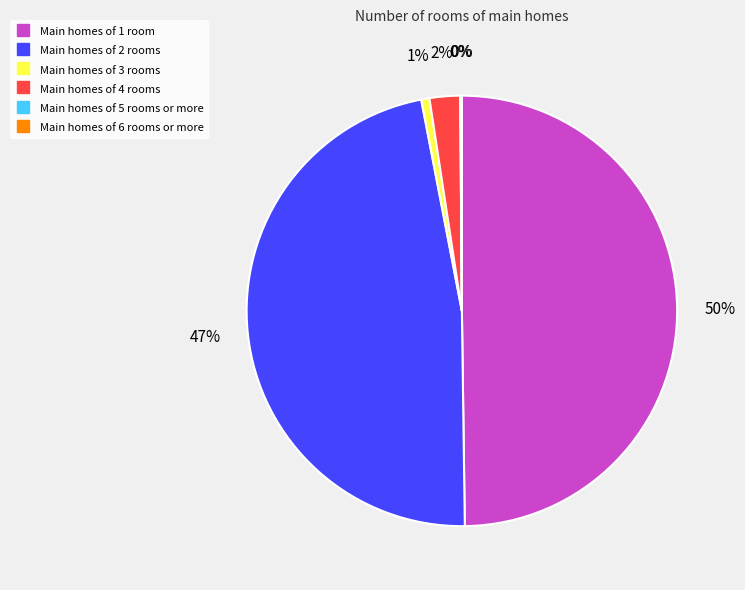

To the nearest percent, what is the difference between the largest and smallest slice percentages?

50%